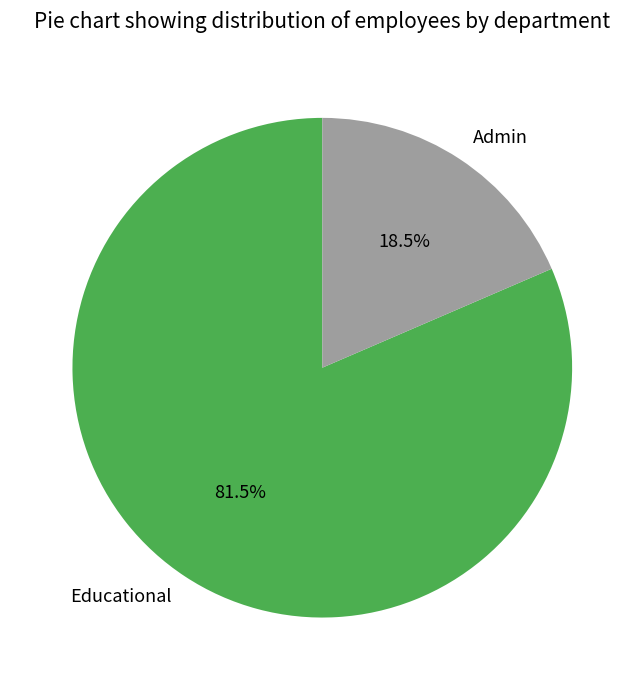

Combined, what portion of the pie is Admin and Educational?

100.0%